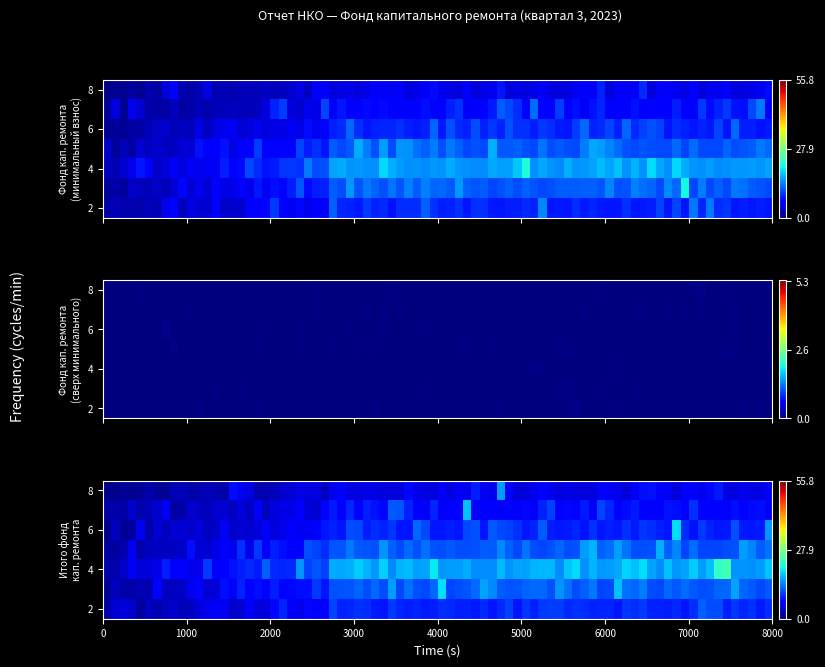

Which series has the largest total across all categories?

Фонд капитального ремонта (минимальный взнос)